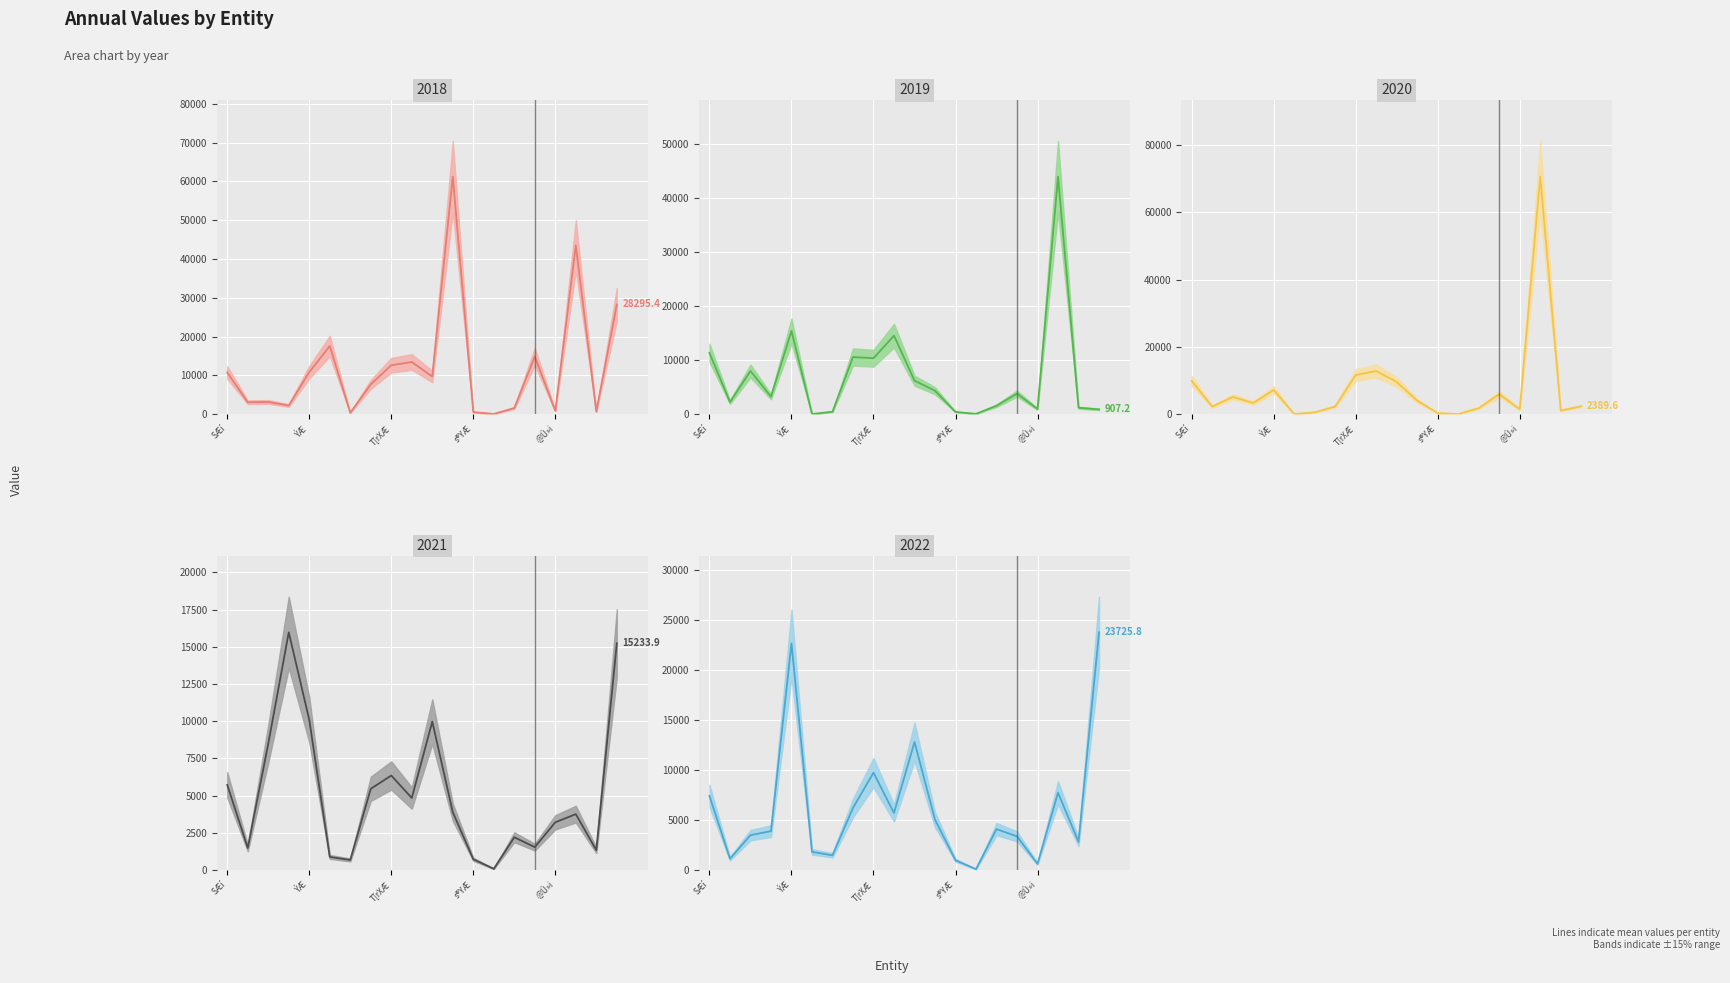

True or false: 2021 has more than 0 points higher than both neighbors.

True